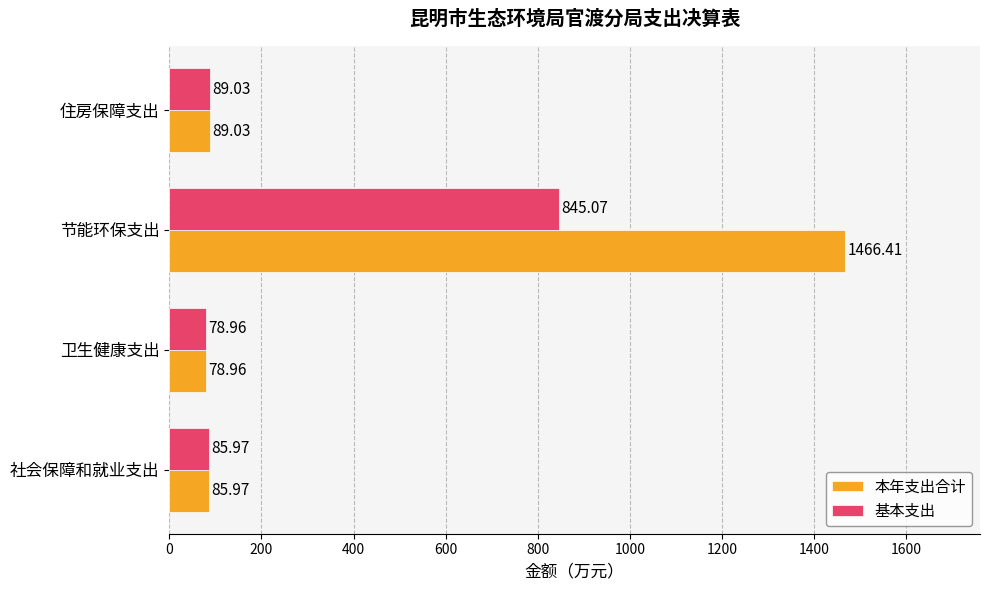

List the series in order of their peak value, highest first.

本年支出合计, 基本支出